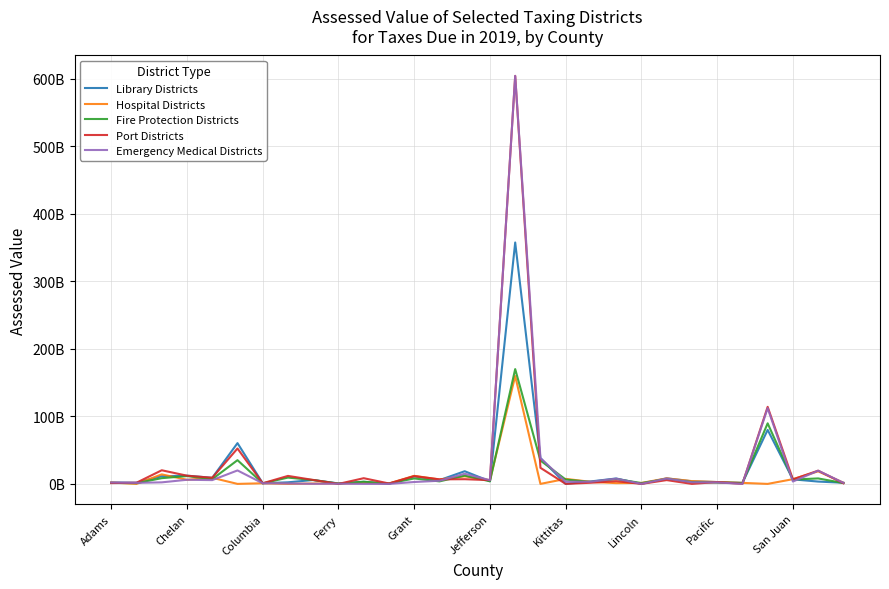

What are all the series names shown in the legend?

Library Districts, Hospital Districts, Fire Protection Districts, Port Districts, Emergency Medical Districts